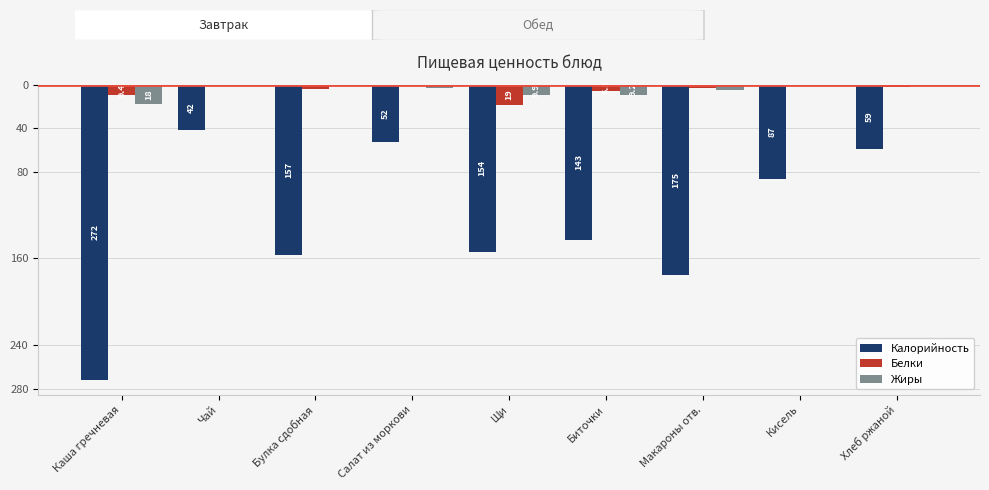

What are all the series names shown in the legend?

Калорийность, Белки, Жиры